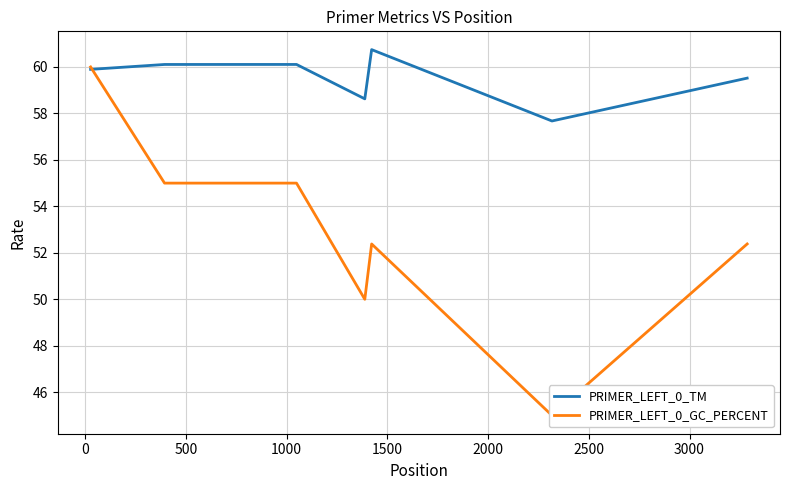

Is the value of PRIMER_LEFT_0_TM at 0 greater than the value of PRIMER_LEFT_0_GC_PERCENT at 1000?

Yes